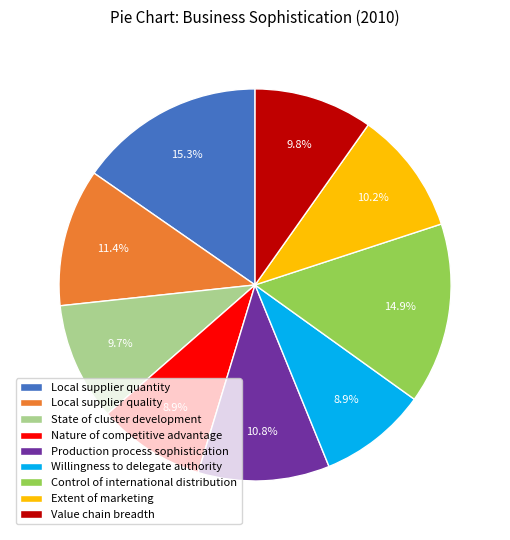

How many slices are in this pie chart?

9